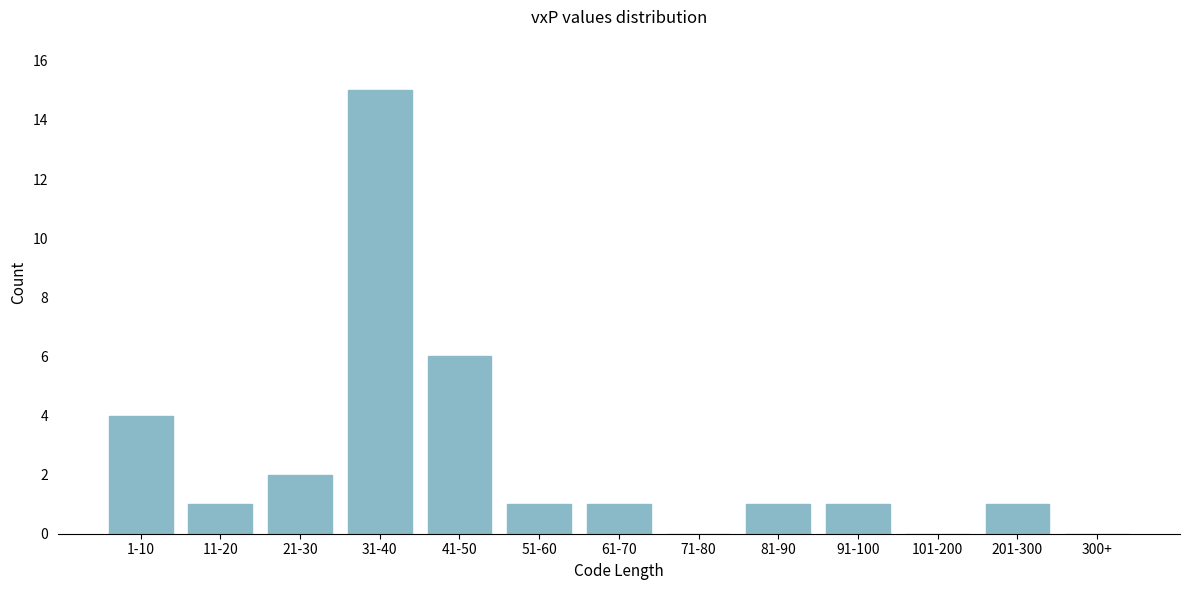

Reading left to right, extract all data points from this chart.

1-10=4	11-20=1	21-30=2	31-40=15	41-50=6	51-60=1	61-70=1	71-80=0	81-90=1	91-100=1	101-200=0	201-300=1	300+=0